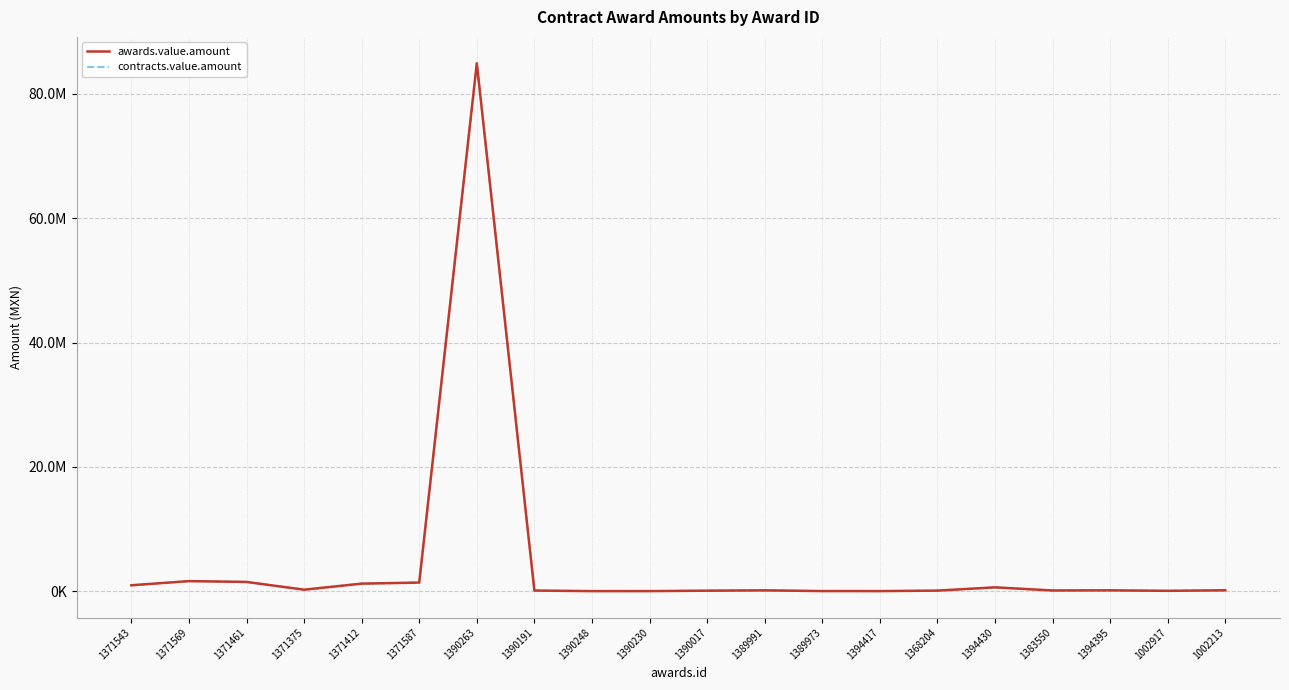

Does the chart display data point markers on the line(s)?

No